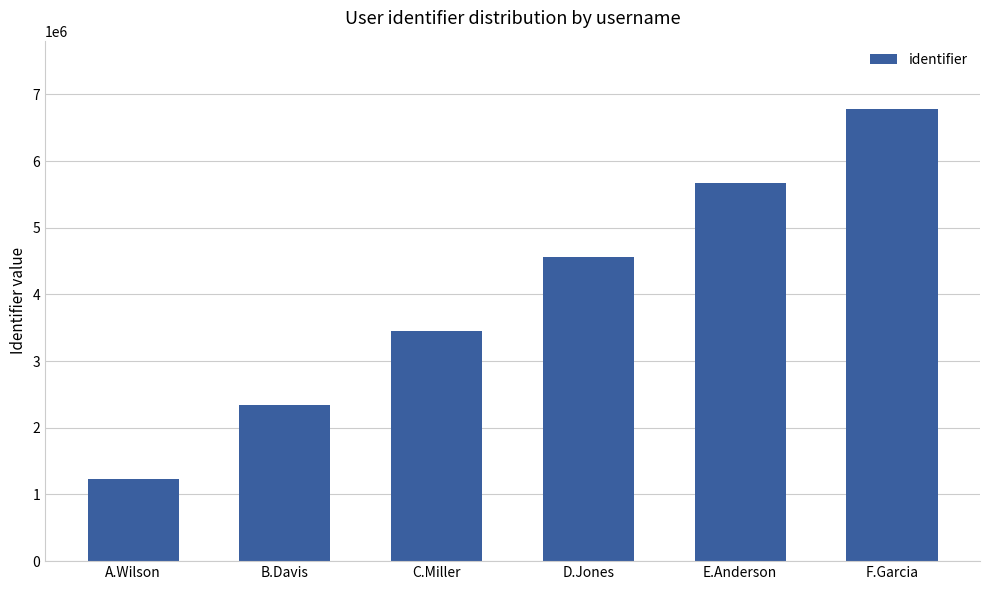

At which category does the chart reach its peak across all series?

F.Garcia